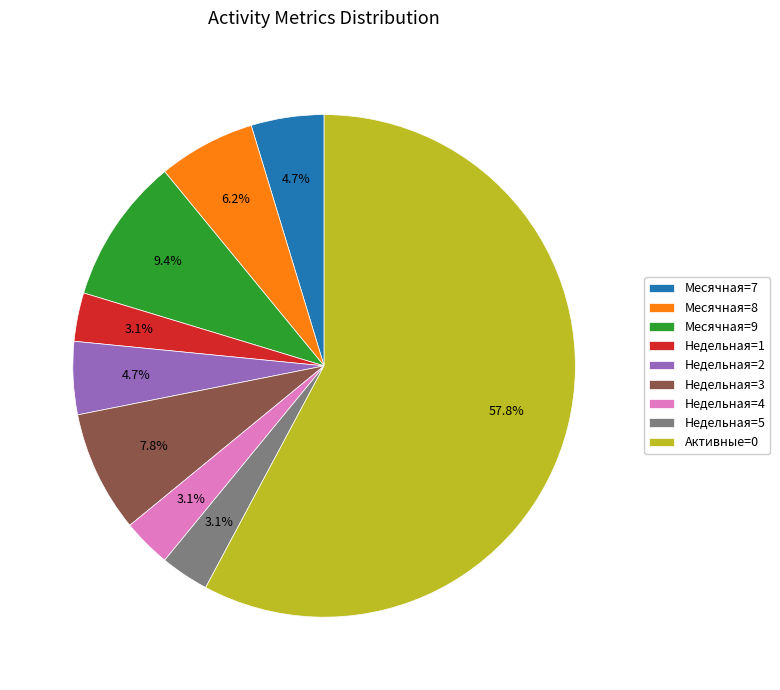

Between Активные=0 and Месячная=8, which is larger?

Активные=0